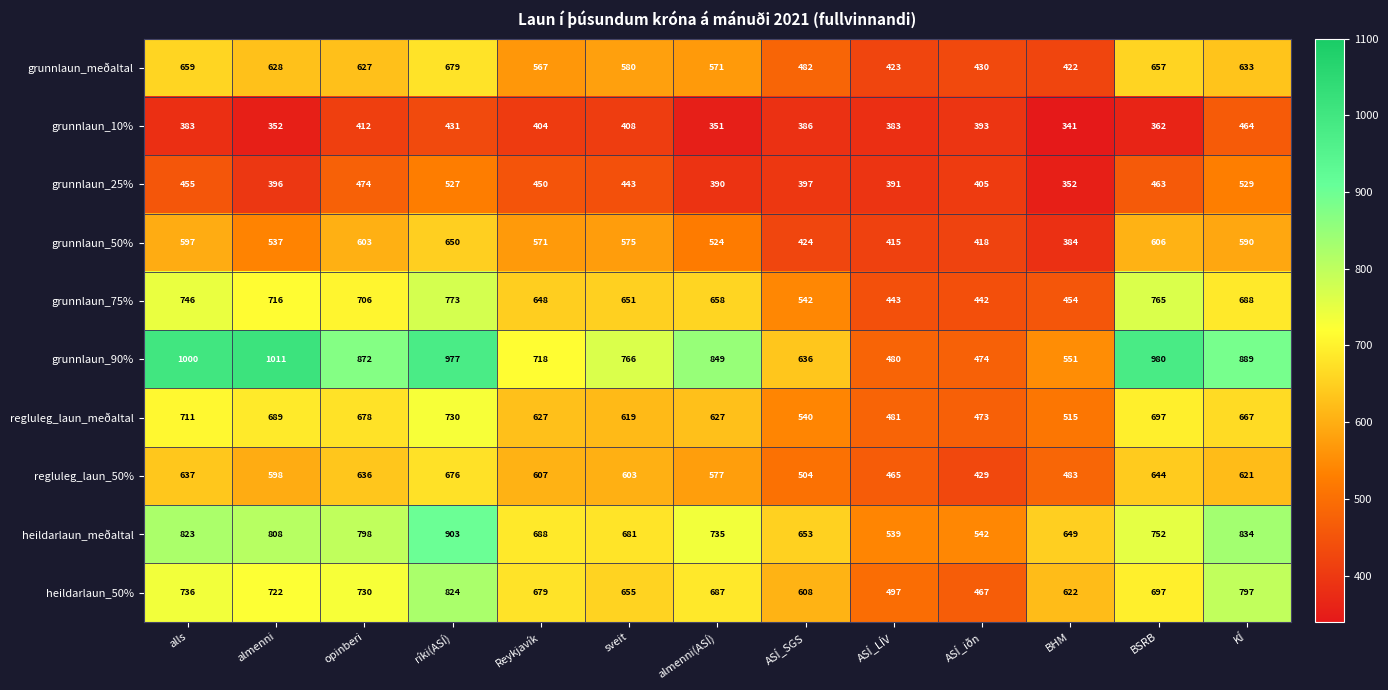

What is the smallest value displayed?

341